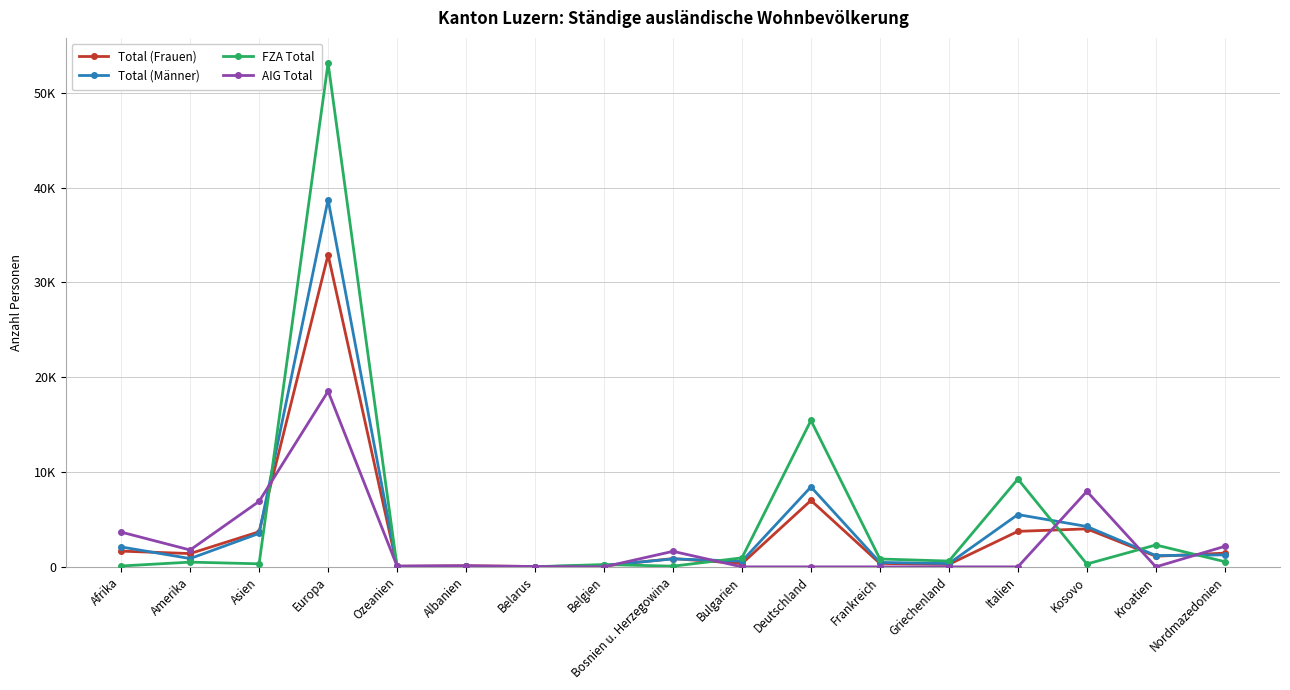

How many data points does each series have?

17